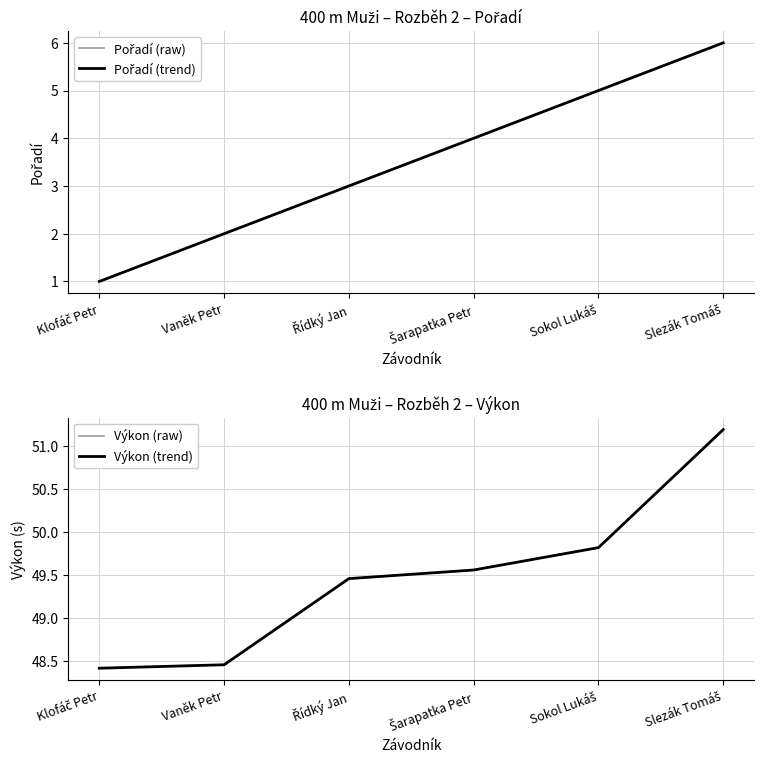

Rank the categories by Pořadí (raw) value from lowest to highest.

Klofáč Petr, Vaněk Petr, Řídký Jan, Šarapatka Petr, Sokol Lukáš, Slezák Tomáš